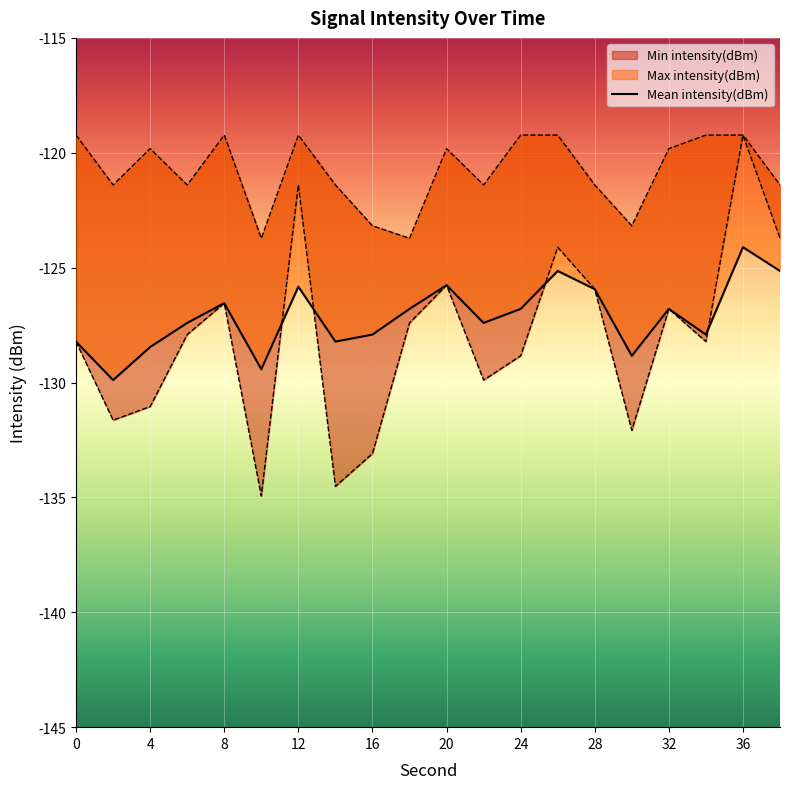

What is the smallest value displayed?

-134.9